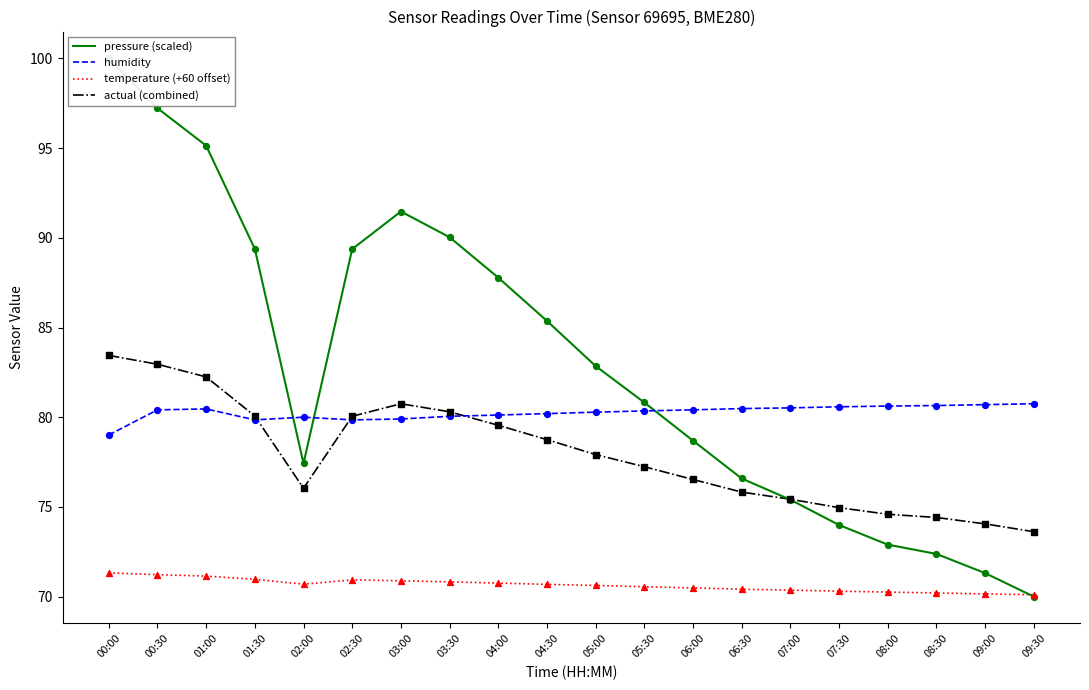

Which series has the widest spread of Y values?

pressure (scaled)